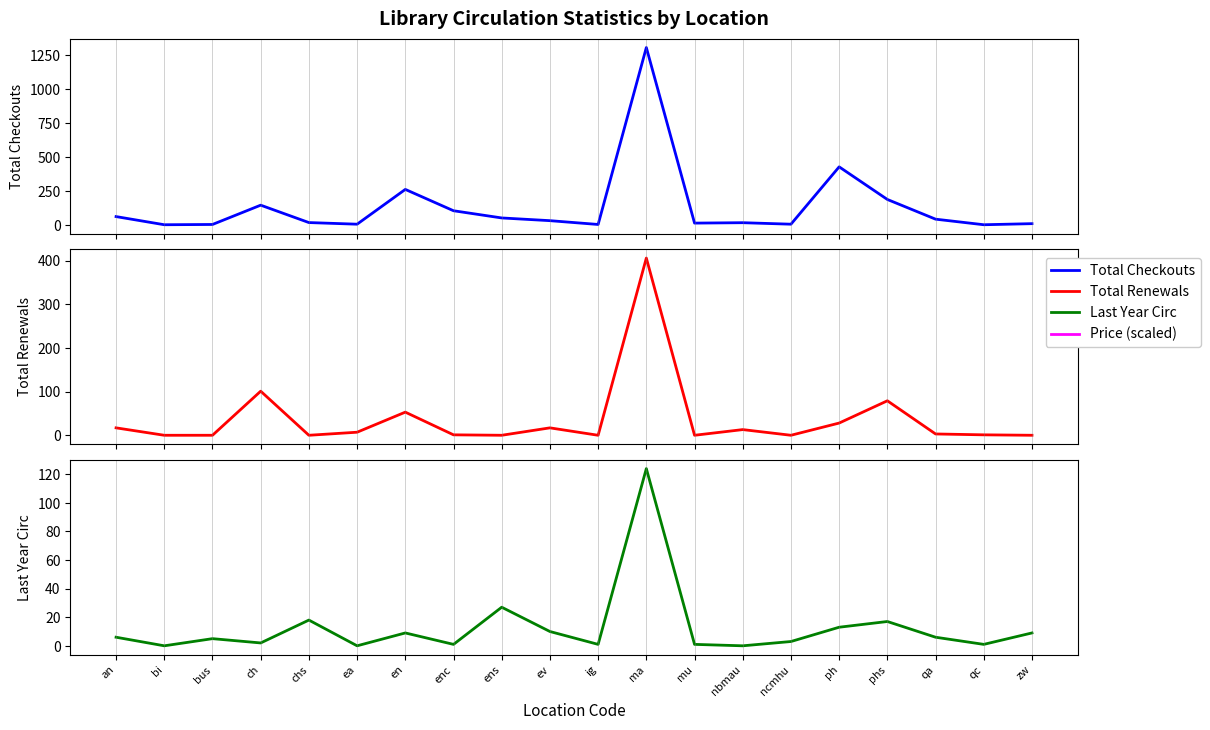

At how many categories does at least one series exceed 1211?

1